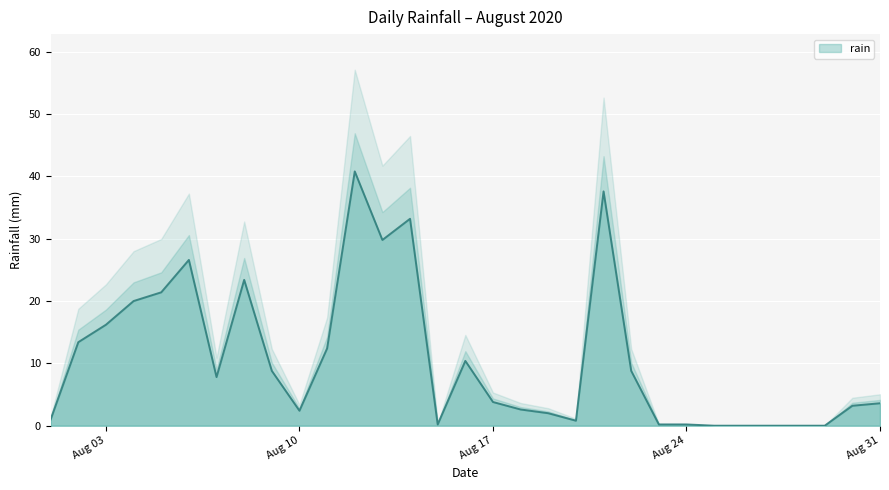

Reading right to left, extract all data points from this chart.

3.6	3.2	0.0	0.0	0.0	0.0	0.0	0.2	0.2	8.8	37.6	0.8	2.0	2.6	3.8	10.4	0.2	33.2	29.8	40.8	12.4	2.4	8.8	23.4	7.8	26.6	21.4	20.0	16.2	13.4	1.0